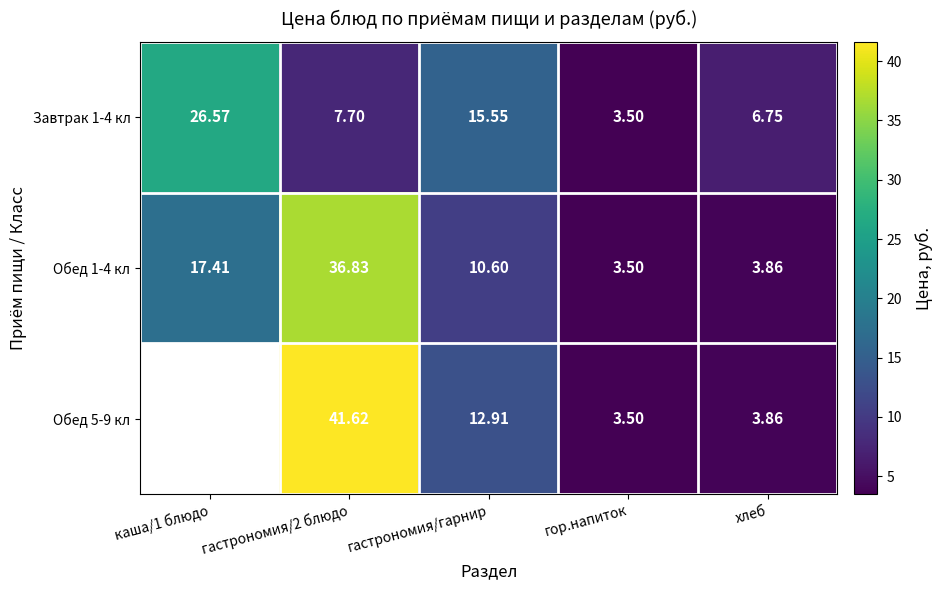

Which has a higher value, гастрономия/гарнир or каша/1 блюдо?

каша/1 блюдо